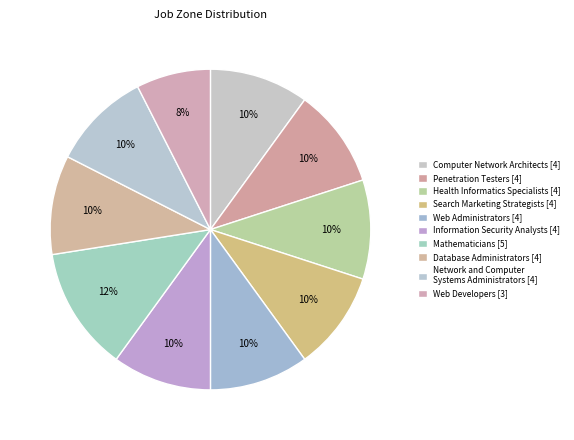

To the nearest percent, what is the difference between the Web Developers and Database Administrators slice percentages?

2%